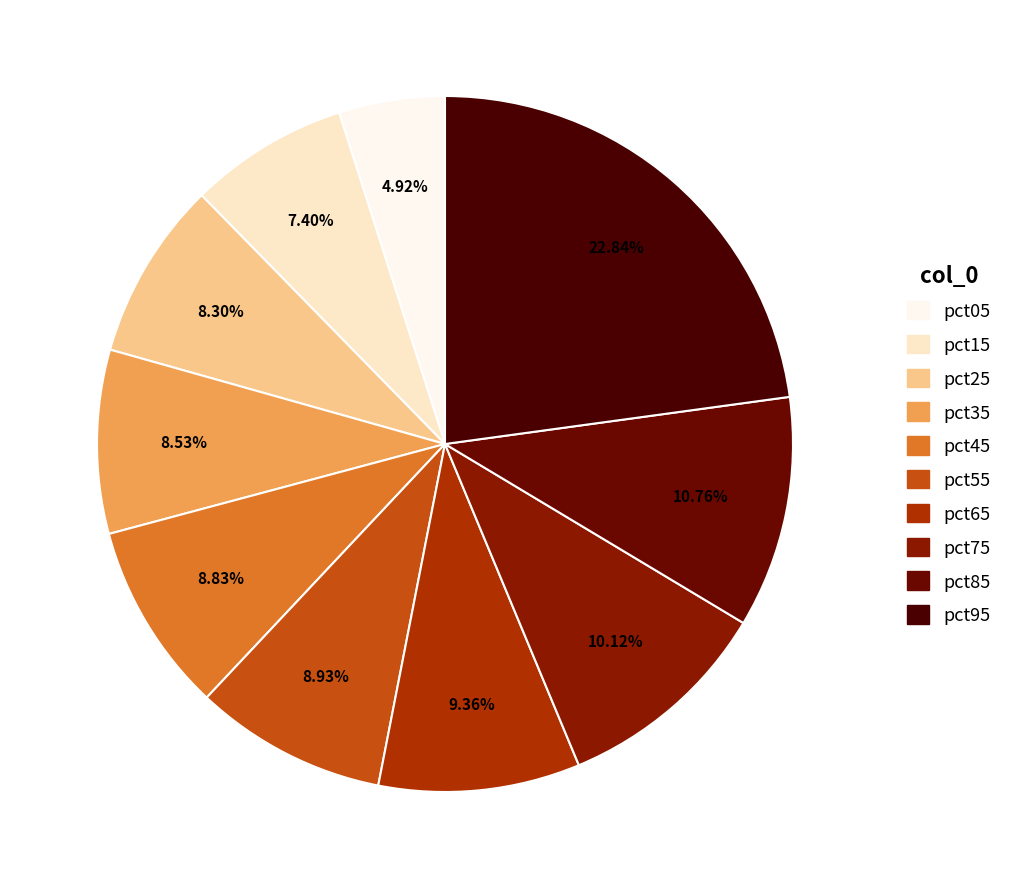

What percentage is NOT represented by pct35?

91.5%